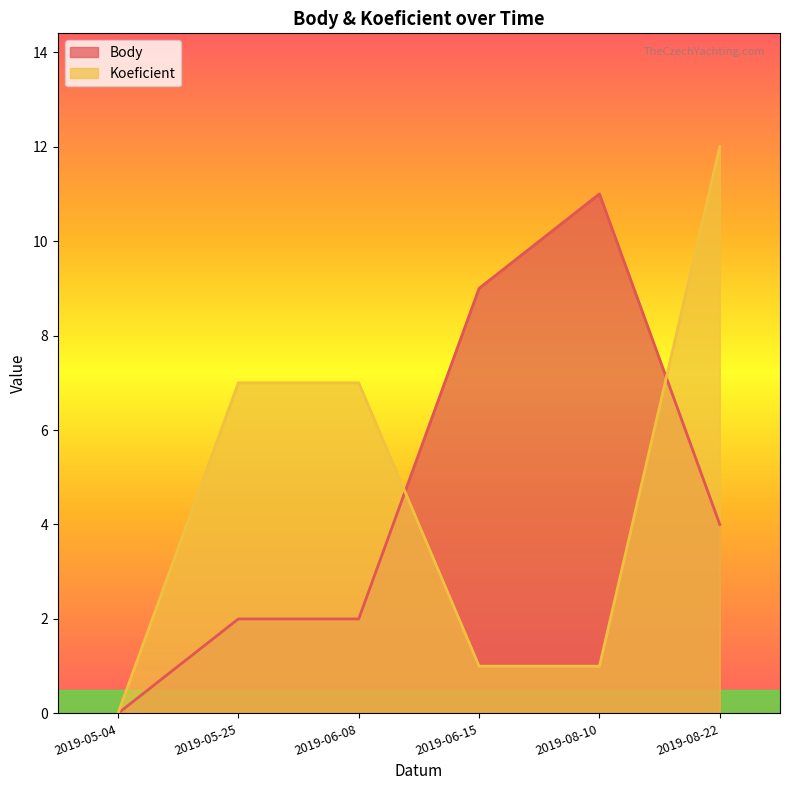

How many data points in Koeficient are above 7?

1